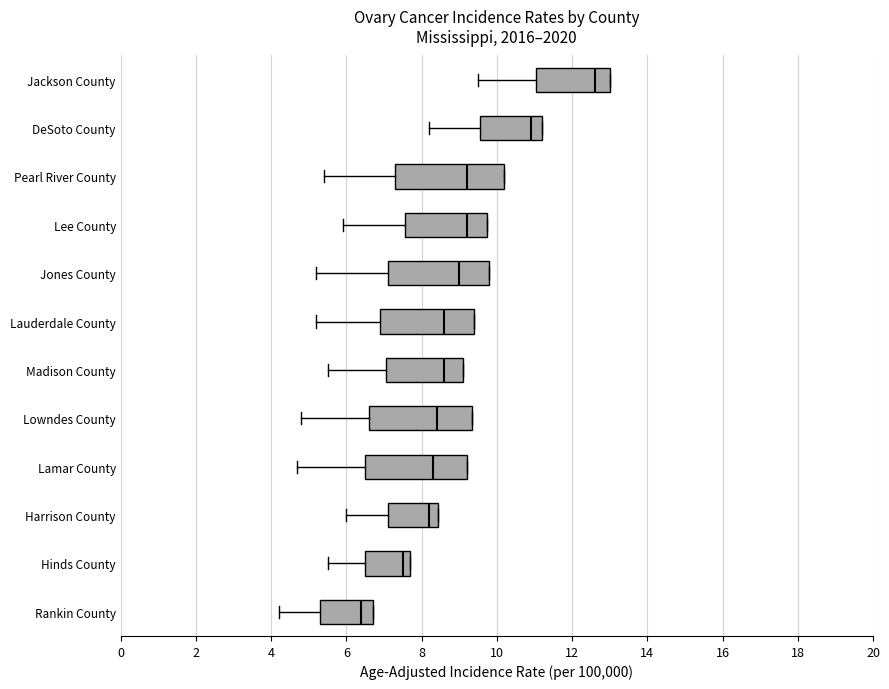

Where is the right edge of the box for Jones County on the x-axis? The values are not printed on the chart, so give them approximately, as read against the axis.

9.8